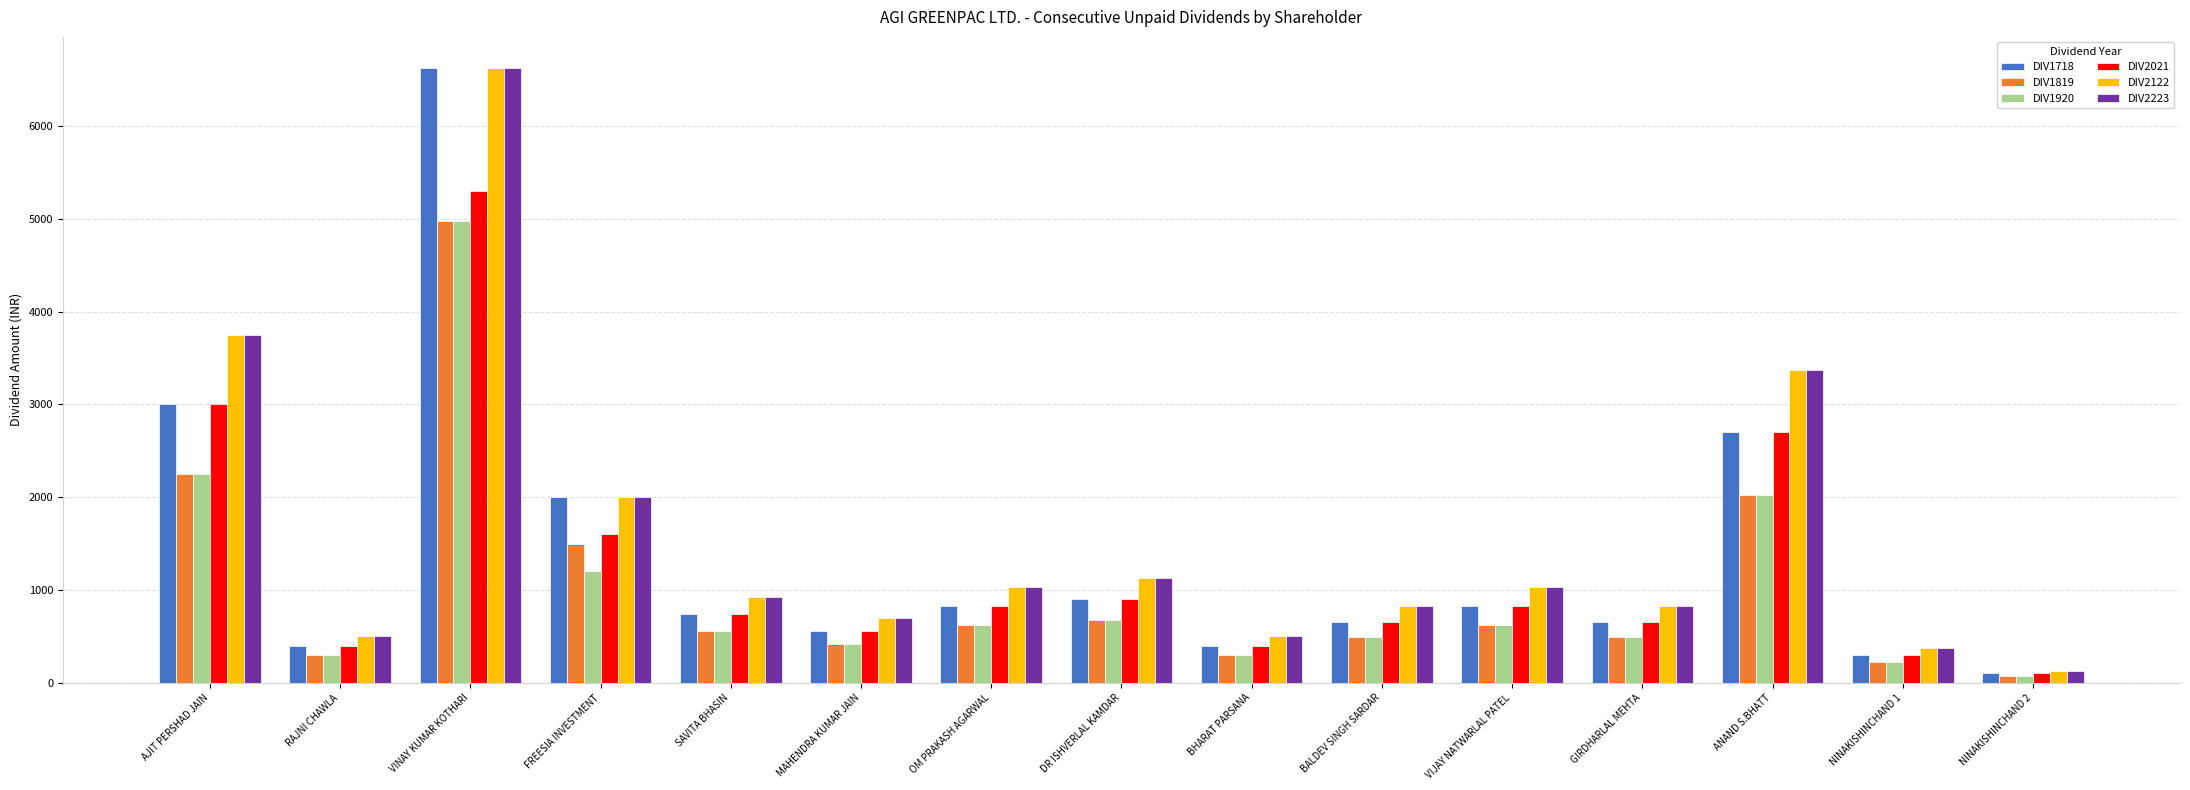

Reading right to left, list all the values displayed in this chart.

DIV1718: NINAKISHINCHAND 2=100	NINAKISHINCHAND 1=300	ANAND S.BHATT=2700	GIRDHARLAL MEHTA=660	VIJAY NATWARLAL PATEL=828	BALDEV SINGH SARDAR=660	BHARAT PARSANA=400	DR ISHVERLAL KAMDAR=900	OM PRAKASH AGARWAL=828	MAHENDRA KUMAR JAIN=560	SAVITA BHASIN=740	FREESIA INVESTMENT=2000	VINAY KUMAR KOTHARI=6628	RAJNI CHAWLA=400	AJIT PERSHAD JAIN=3000
DIV1819: NINAKISHINCHAND 2=75	NINAKISHINCHAND 1=225	ANAND S.BHATT=2025	GIRDHARLAL MEHTA=495	VIJAY NATWARLAL PATEL=621	BALDEV SINGH SARDAR=495	BHARAT PARSANA=300	DR ISHVERLAL KAMDAR=675	OM PRAKASH AGARWAL=621	MAHENDRA KUMAR JAIN=420	SAVITA BHASIN=555	FREESIA INVESTMENT=1500	VINAY KUMAR KOTHARI=4971	RAJNI CHAWLA=300	AJIT PERSHAD JAIN=2250
DIV1920: NINAKISHINCHAND 2=75	NINAKISHINCHAND 1=225	ANAND S.BHATT=2025	GIRDHARLAL MEHTA=495	VIJAY NATWARLAL PATEL=621	BALDEV SINGH SARDAR=495	BHARAT PARSANA=300	DR ISHVERLAL KAMDAR=675	OM PRAKASH AGARWAL=621	MAHENDRA KUMAR JAIN=420	SAVITA BHASIN=555	FREESIA INVESTMENT=1200	VINAY KUMAR KOTHARI=4971	RAJNI CHAWLA=300	AJIT PERSHAD JAIN=2250
DIV2021: NINAKISHINCHAND 2=100	NINAKISHINCHAND 1=300	ANAND S.BHATT=2700	GIRDHARLAL MEHTA=660	VIJAY NATWARLAL PATEL=828	BALDEV SINGH SARDAR=660	BHARAT PARSANA=400	DR ISHVERLAL KAMDAR=900	OM PRAKASH AGARWAL=828	MAHENDRA KUMAR JAIN=560	SAVITA BHASIN=740	FREESIA INVESTMENT=1600	VINAY KUMAR KOTHARI=5302	RAJNI CHAWLA=400	AJIT PERSHAD JAIN=3000
DIV2122: NINAKISHINCHAND 2=125	NINAKISHINCHAND 1=375	ANAND S.BHATT=3375	GIRDHARLAL MEHTA=825	VIJAY NATWARLAL PATEL=1035	BALDEV SINGH SARDAR=825	BHARAT PARSANA=500	DR ISHVERLAL KAMDAR=1125	OM PRAKASH AGARWAL=1035	MAHENDRA KUMAR JAIN=700	SAVITA BHASIN=925	FREESIA INVESTMENT=2000	VINAY KUMAR KOTHARI=6628	RAJNI CHAWLA=500	AJIT PERSHAD JAIN=3750
DIV2223: NINAKISHINCHAND 2=125	NINAKISHINCHAND 1=375	ANAND S.BHATT=3375	GIRDHARLAL MEHTA=825	VIJAY NATWARLAL PATEL=1035	BALDEV SINGH SARDAR=825	BHARAT PARSANA=500	DR ISHVERLAL KAMDAR=1125	OM PRAKASH AGARWAL=1035	MAHENDRA KUMAR JAIN=700	SAVITA BHASIN=925	FREESIA INVESTMENT=2000	VINAY KUMAR KOTHARI=6628	RAJNI CHAWLA=500	AJIT PERSHAD JAIN=3750